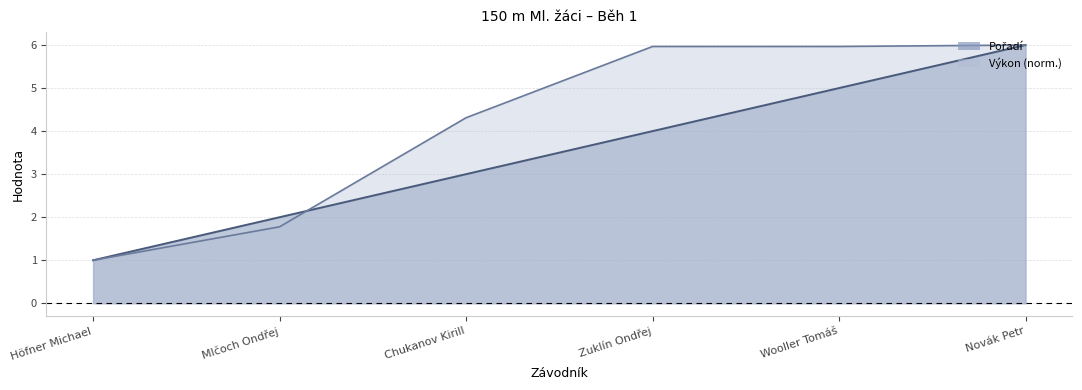

What value does the Výkon series have at Mlčoch Ondřej?

1.8